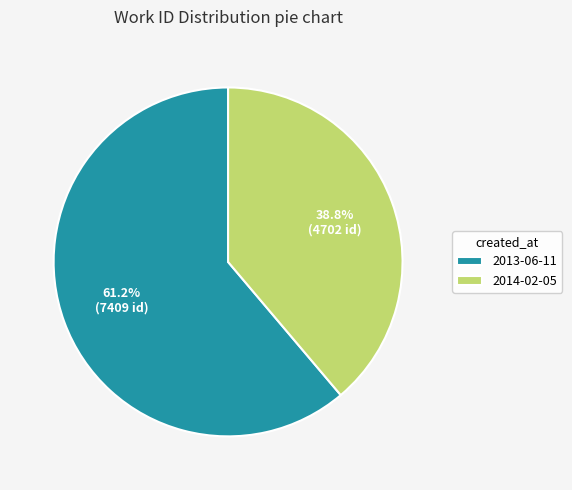

Rank the categories by value from highest to lowest.

2013-06-11, 2014-02-05